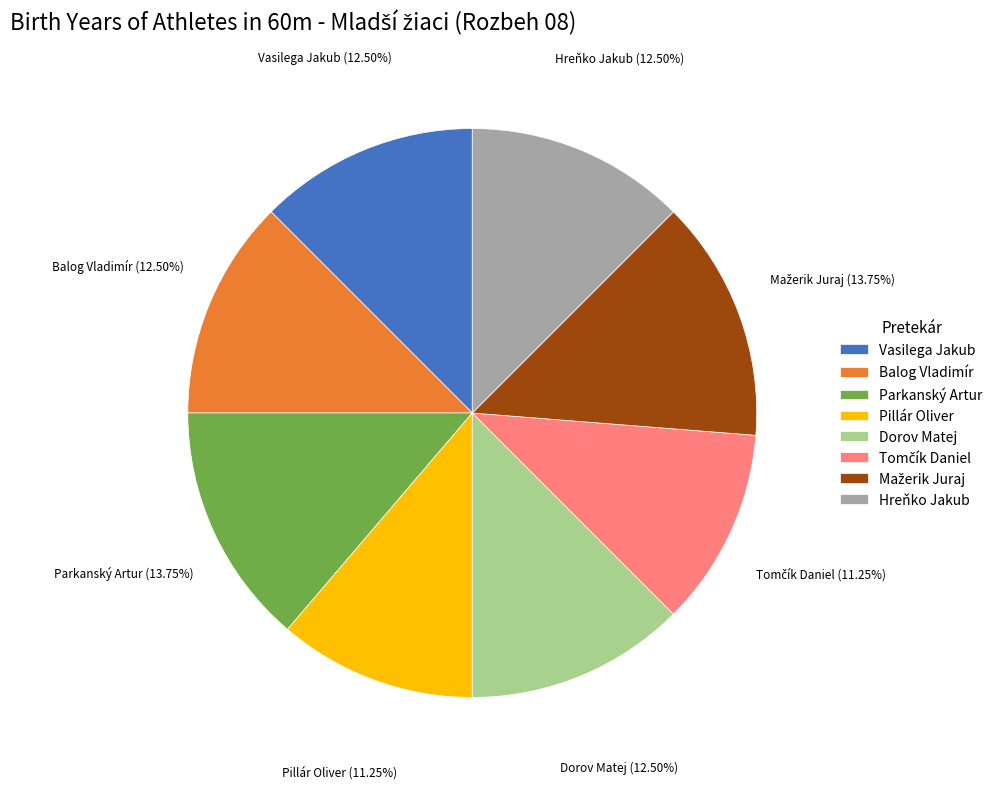

What is the ratio of the value at Pillár Oliver to the value at Hreňko Jakub?

0.9